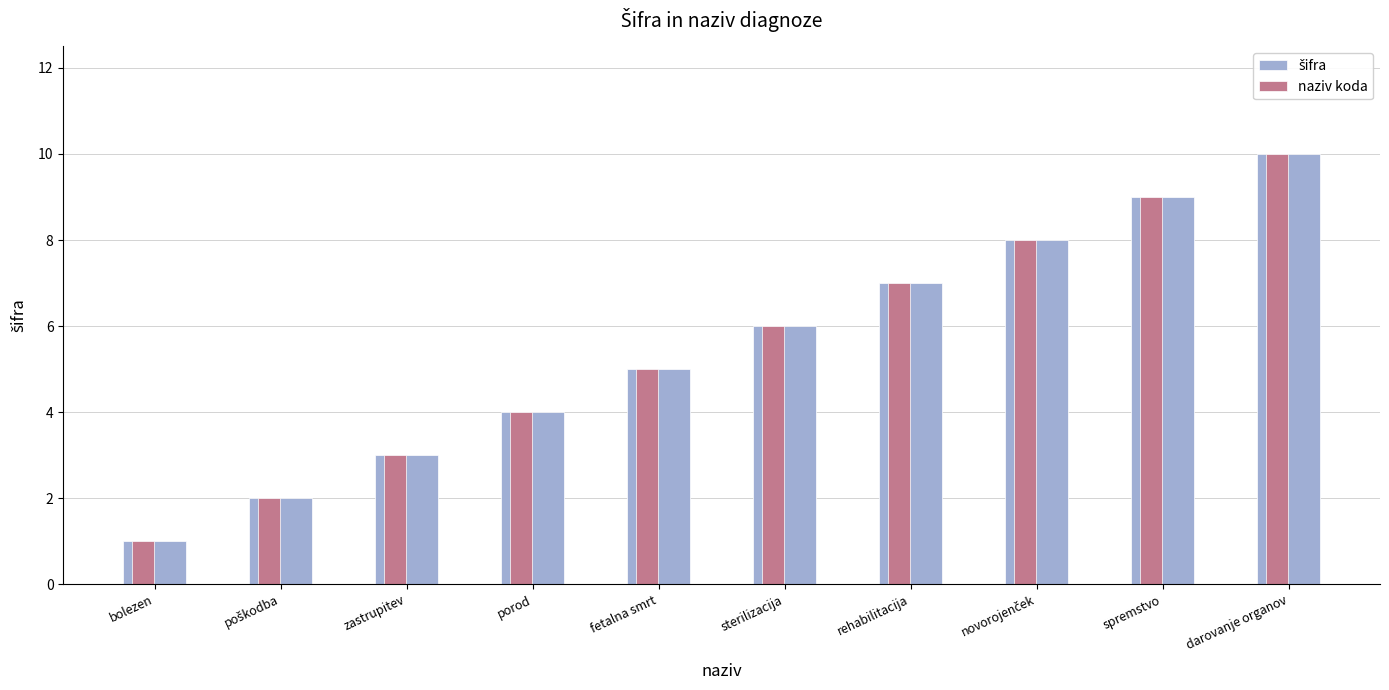

What is the sum of all naziv koda values?

55